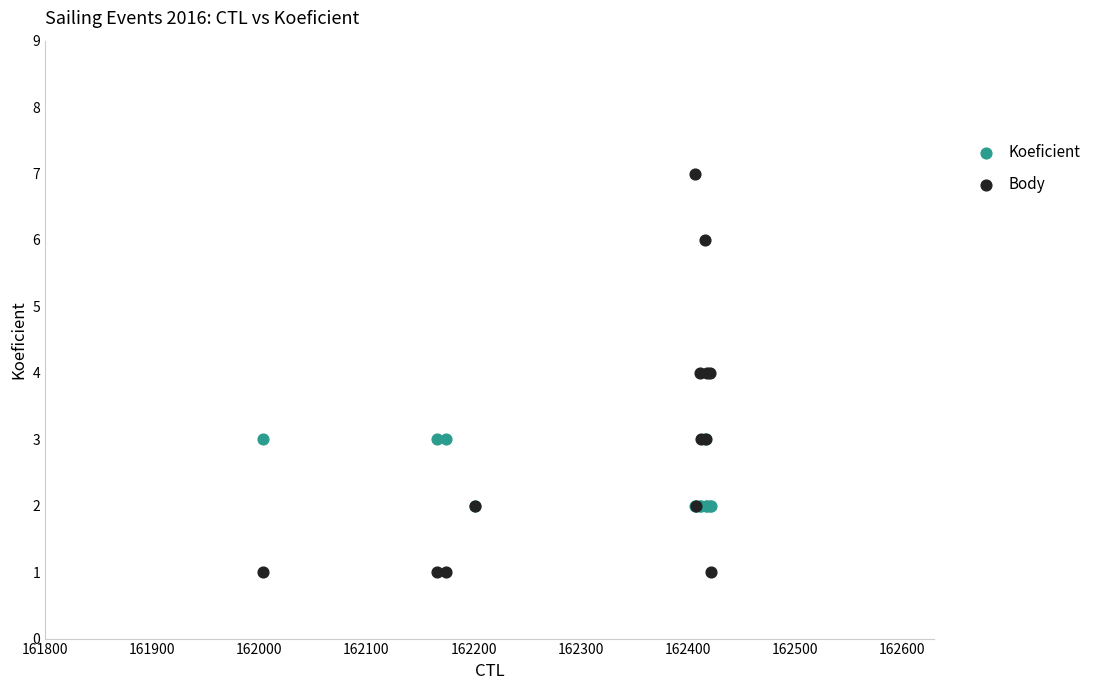

Which series contains the lowest Y value?

Body